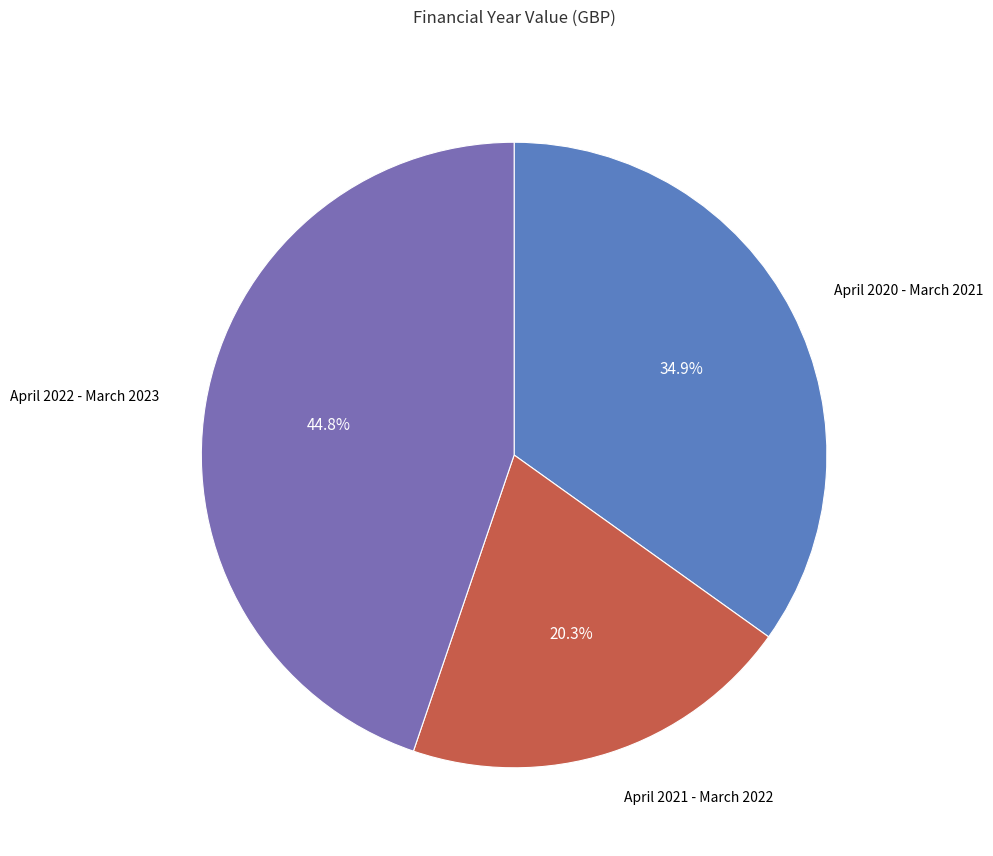

How many segments does this pie chart have?

3